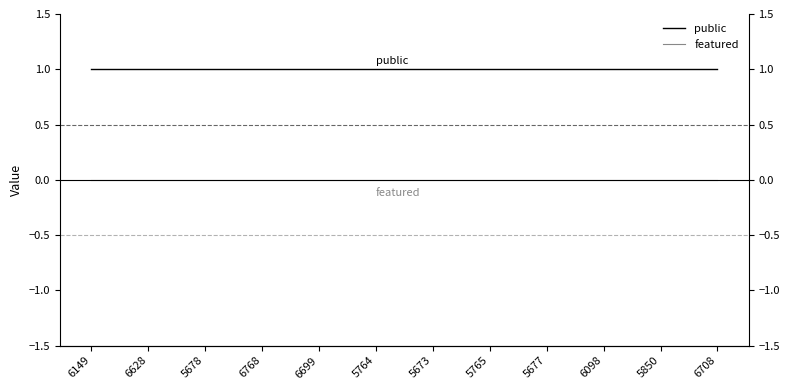

Rank the categories by public value from highest to lowest.

6149, 6628, 5678, 6768, 6699, 5764, 5673, 5765, 5677, 6098, 5850, 6708